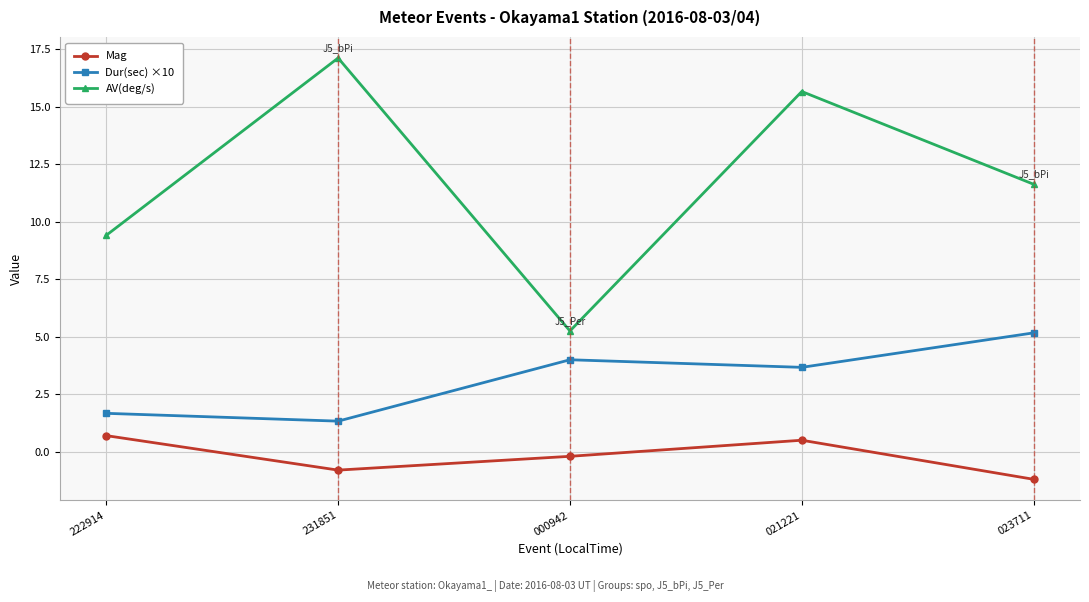

True or false: AV(deg/s) has more than 2 interior local peaks.

False